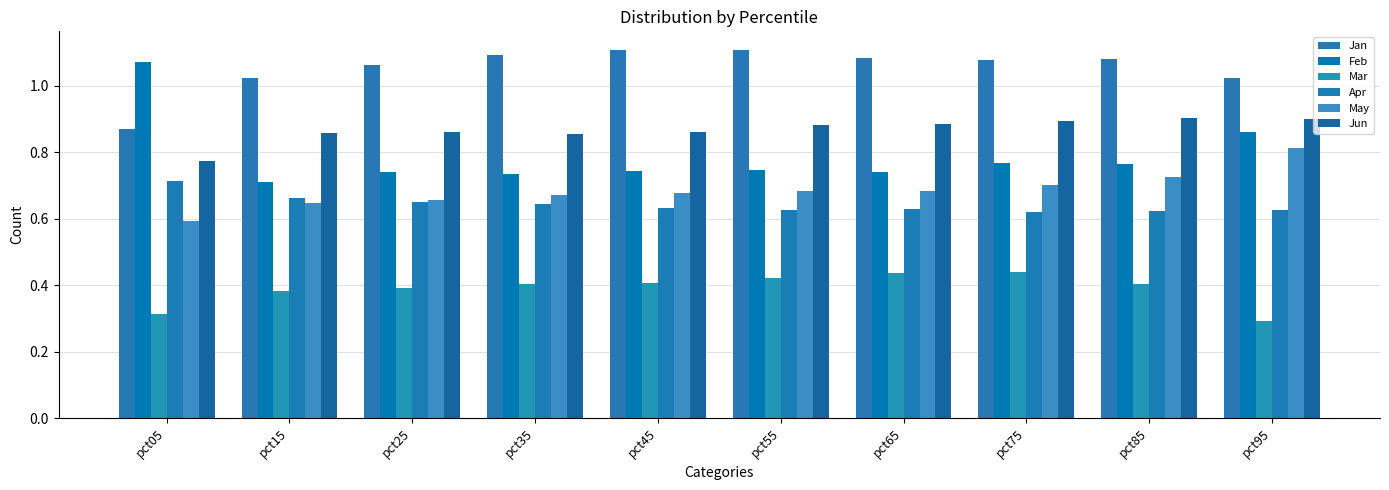

Is it true that May equals 0.3 at pct95?

False